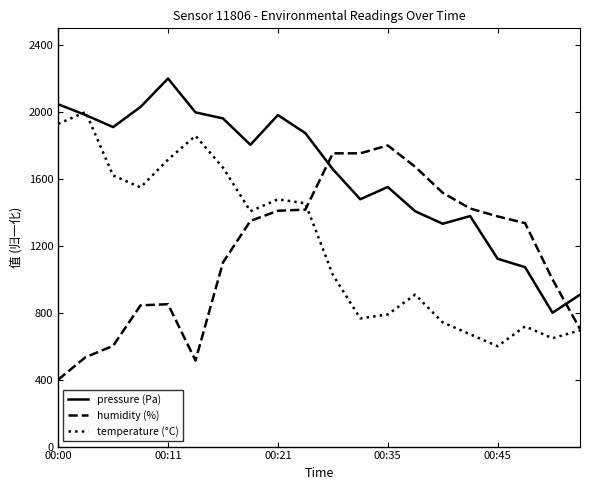

What is the lowest value of the pressure (Pa) series?

800.0